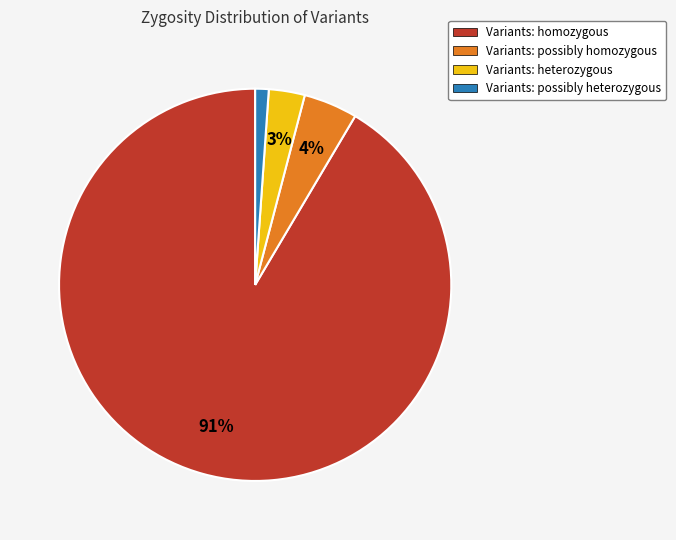

To the nearest percent, what is the average slice percentage?

25%